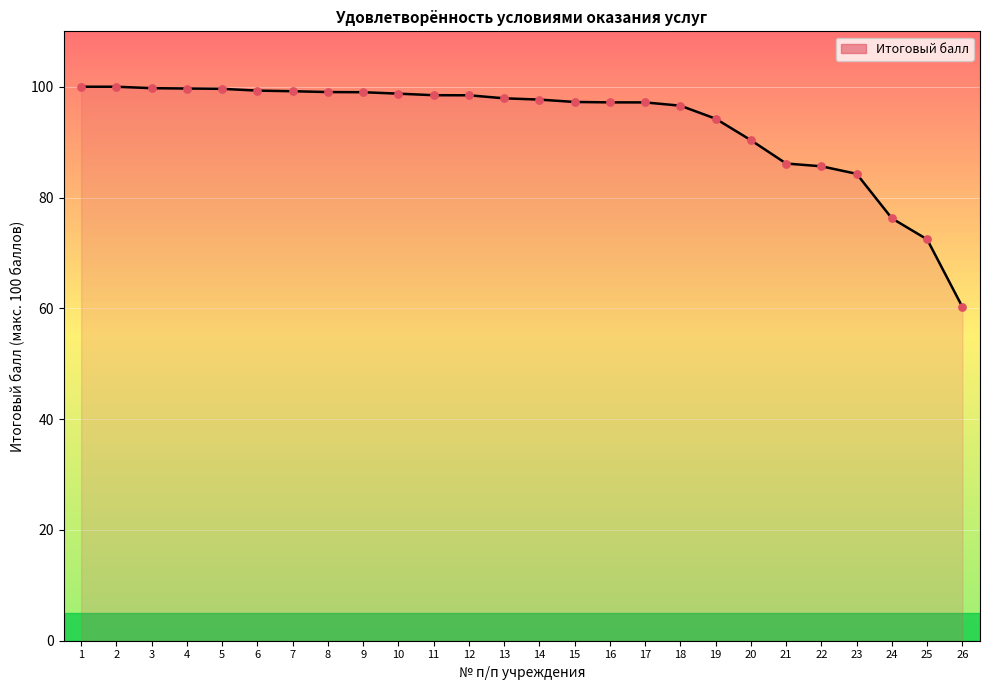

What is the change in value from 4 to 26?

-39.4